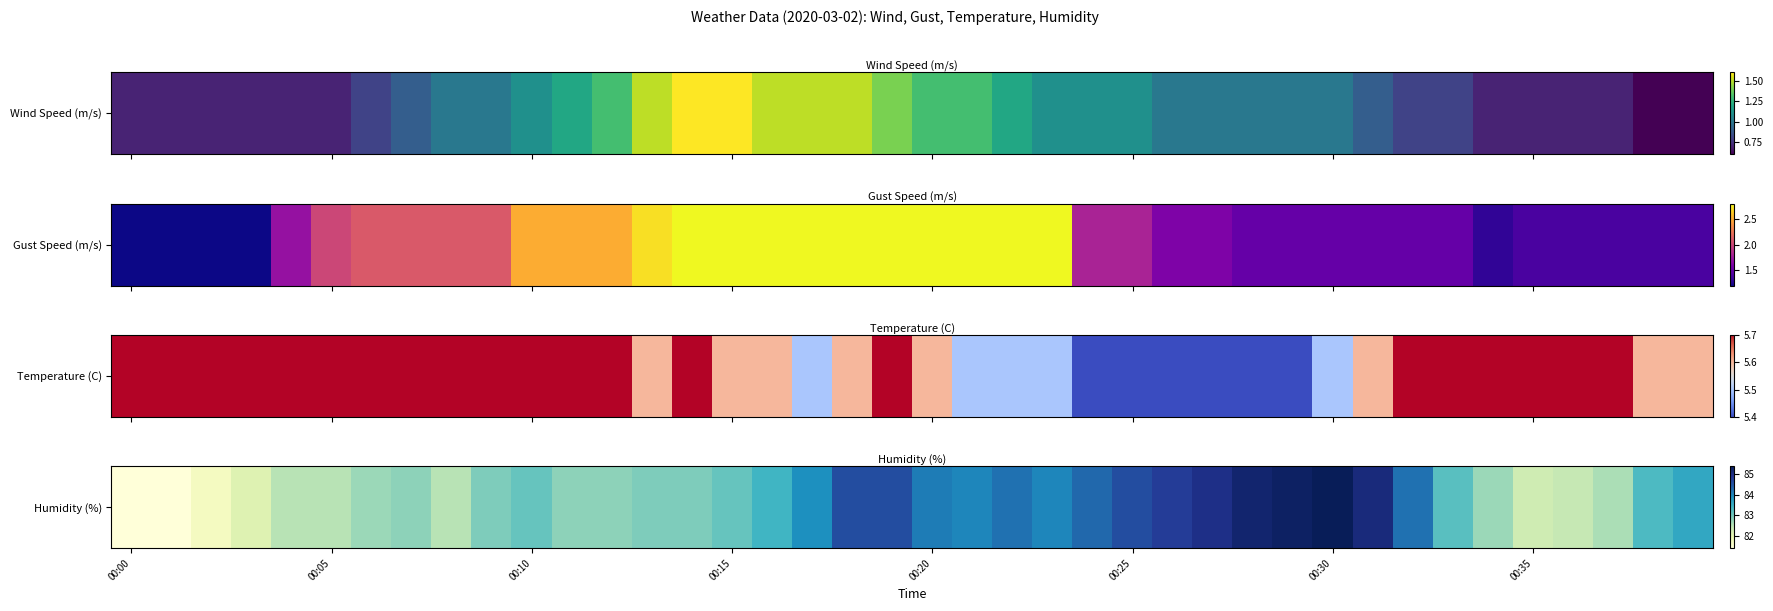

Reading left to right, extract all data points from this chart.

81.4	81.4	81.7	82.1	82.5	82.5	82.7	82.8	82.5	82.9	83.1	82.8	82.8	82.9	82.9	83.1	83.4	83.9	84.6	84.6	84.1	84.0	84.2	84.0	84.3	84.6	84.8	85.0	85.2	85.3	85.4	85.1	84.2	83.2	82.7	82.3	82.4	82.6	83.3	83.6